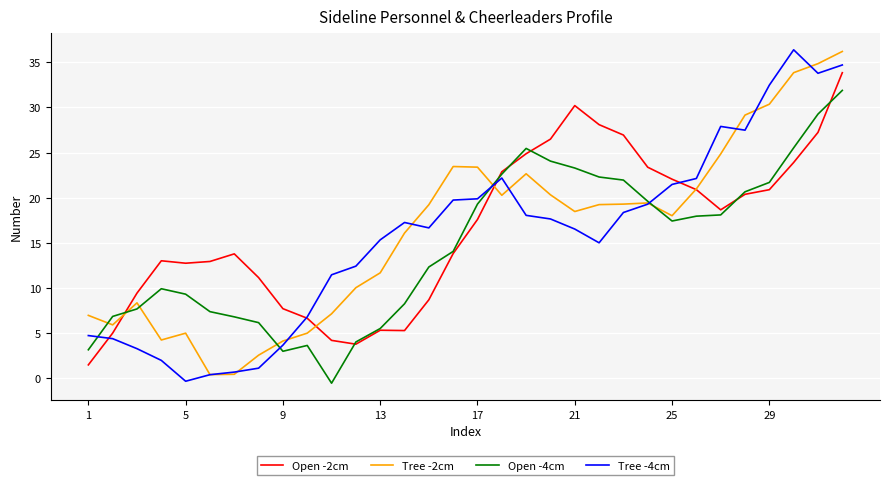

What is the maximum value for Tree -4cm?

36.4